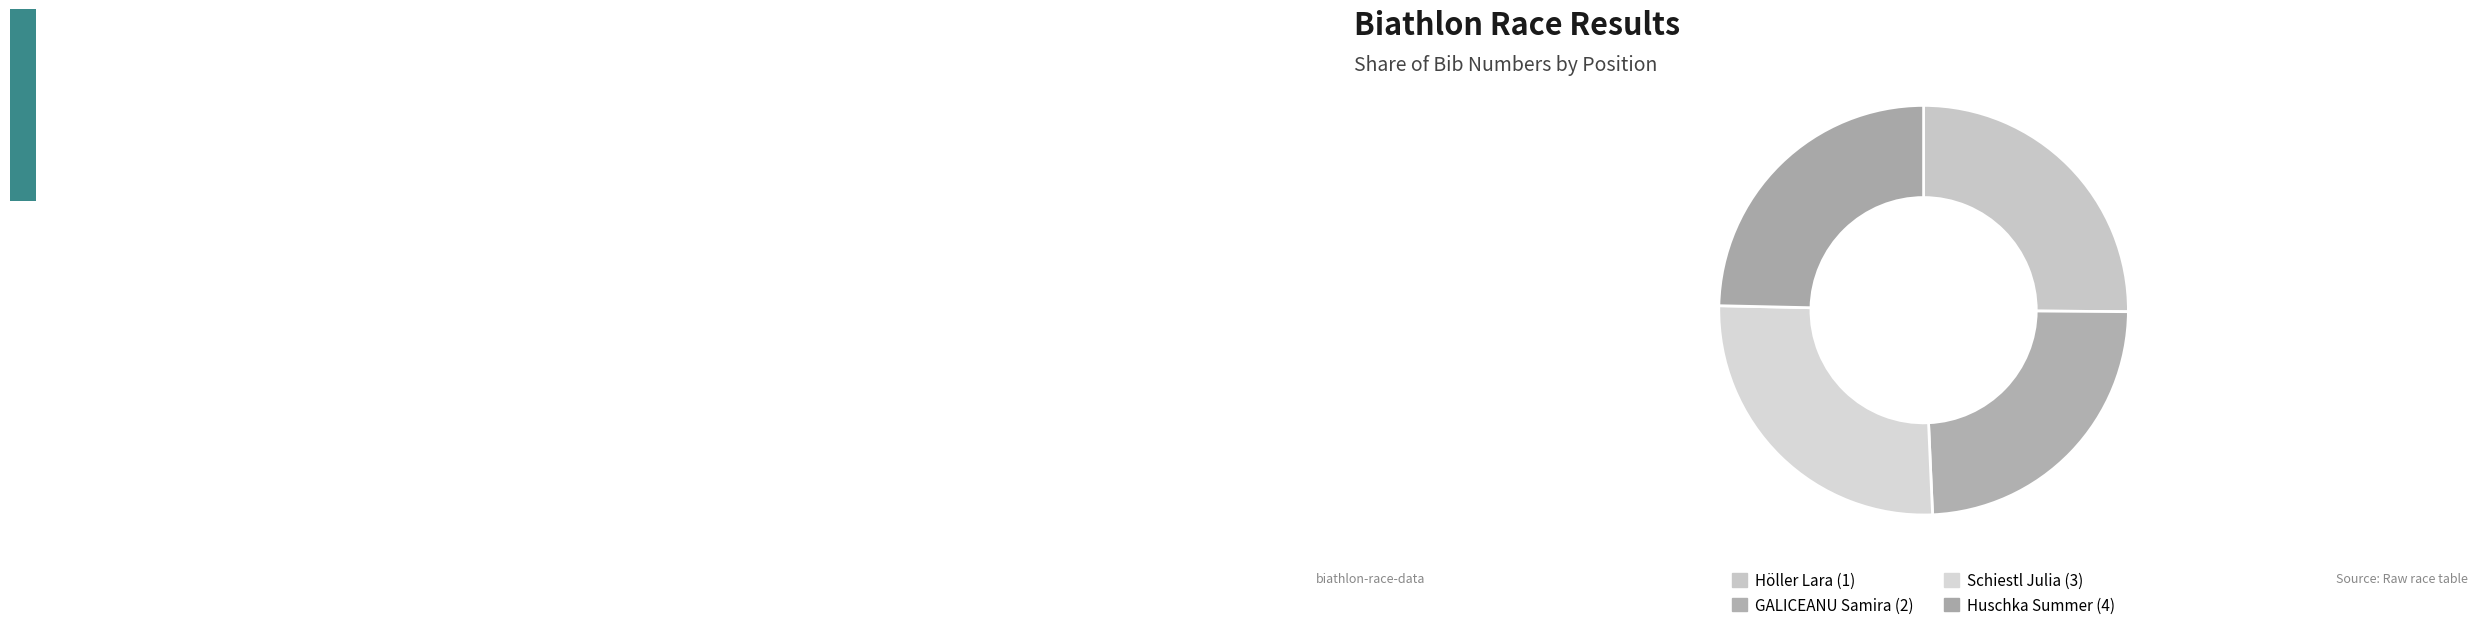

Is it true that GALICEANU Samira (2) is 24% of the pie?

True